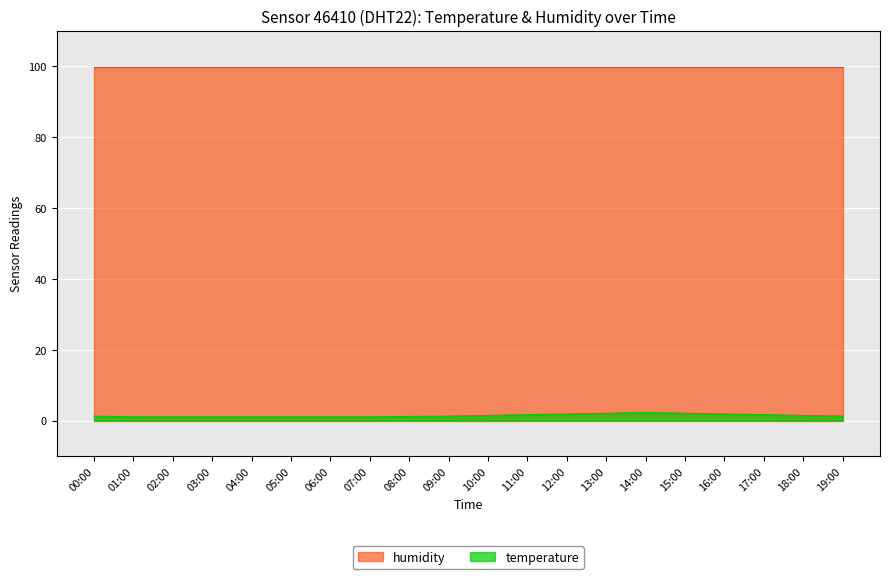

Is it true that the value at 08:00 is 1.2?

True